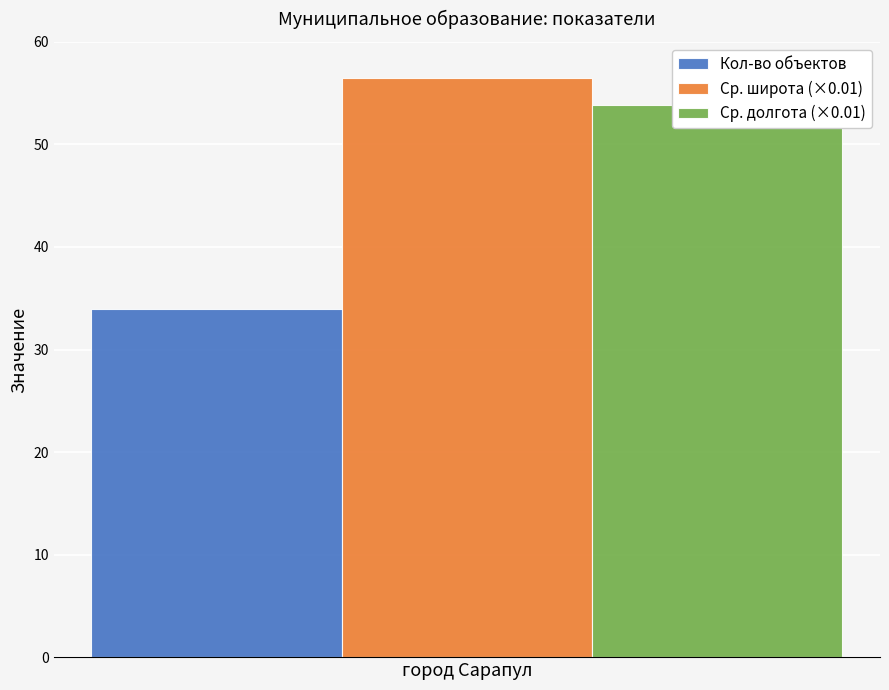

What is the average value of the северная широта (avg) series?

56.5